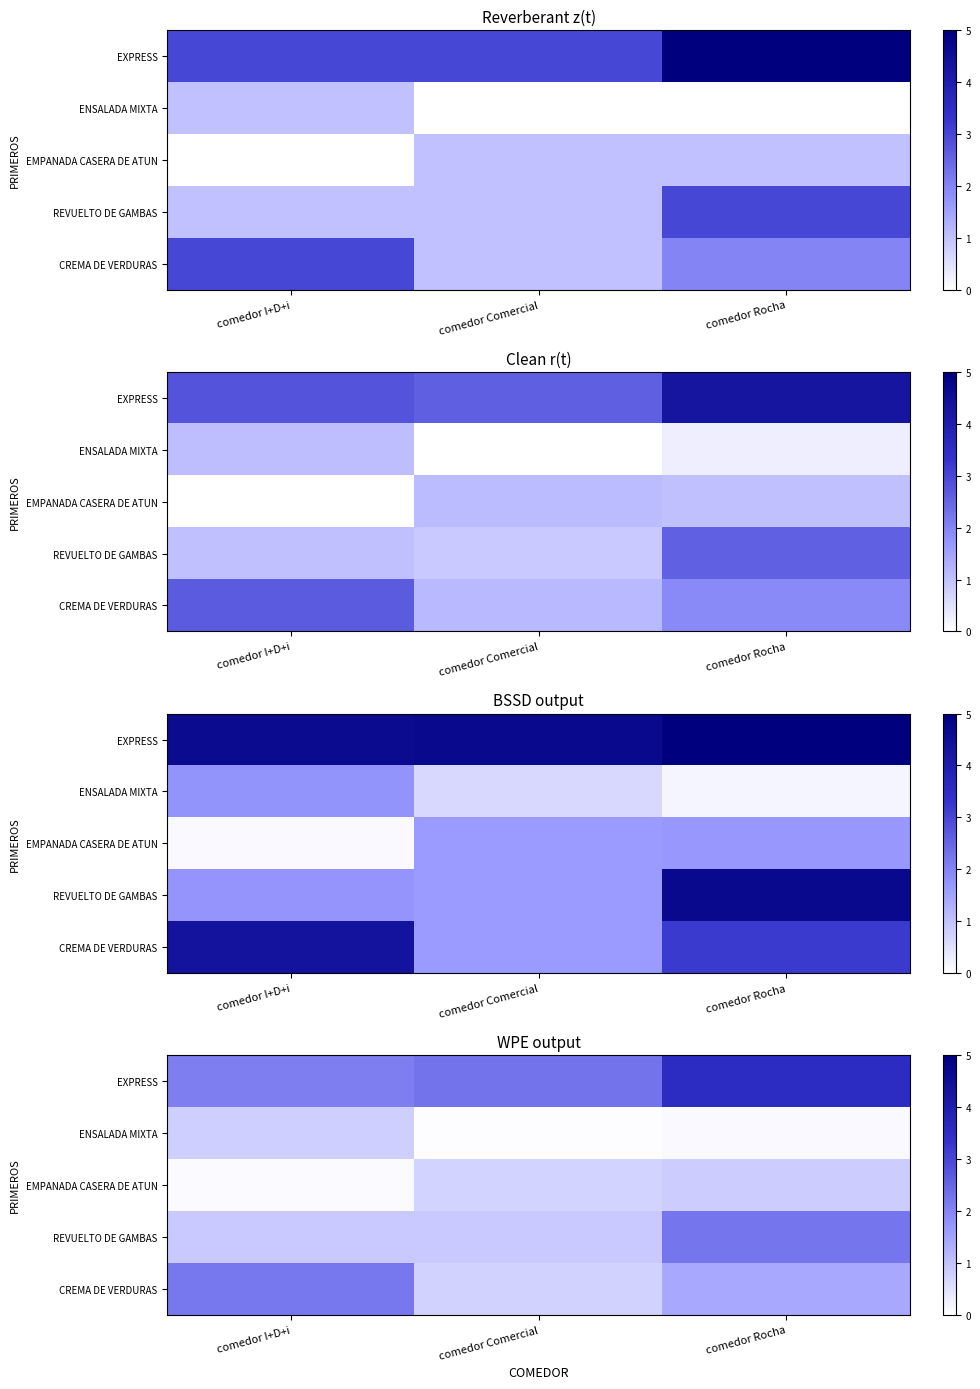

What is the total value across all series at comedor Comercial?

4.7